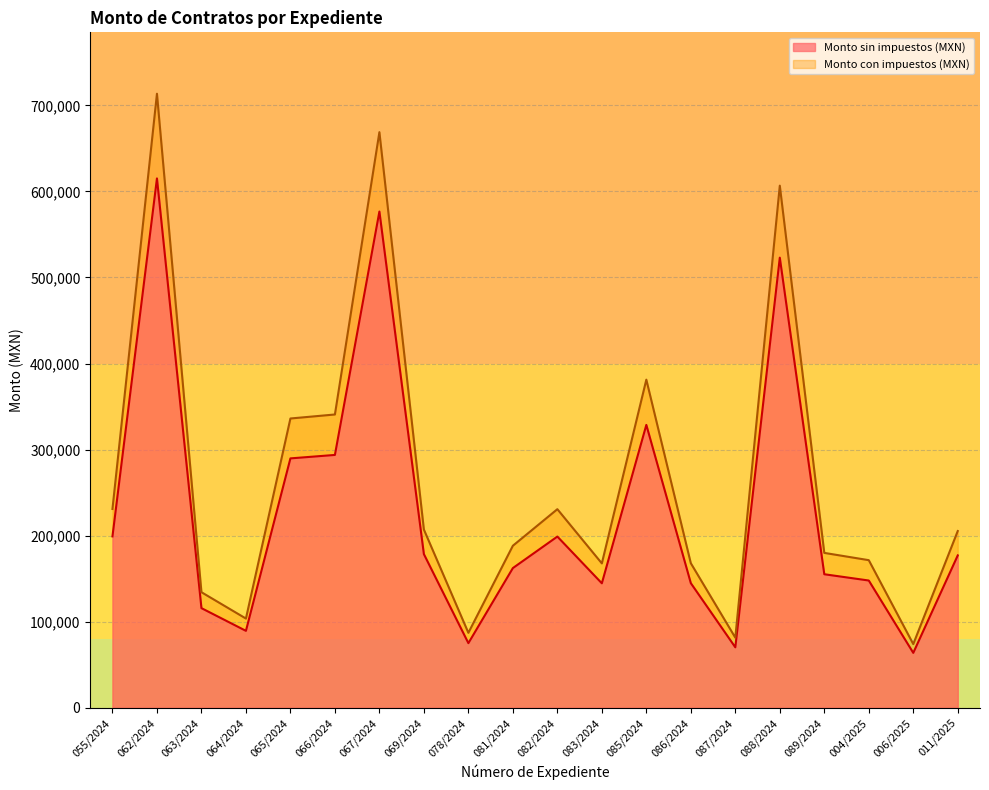

True or false: Monto con impuestos (MXN) has more than 1 points higher than both neighbors.

True